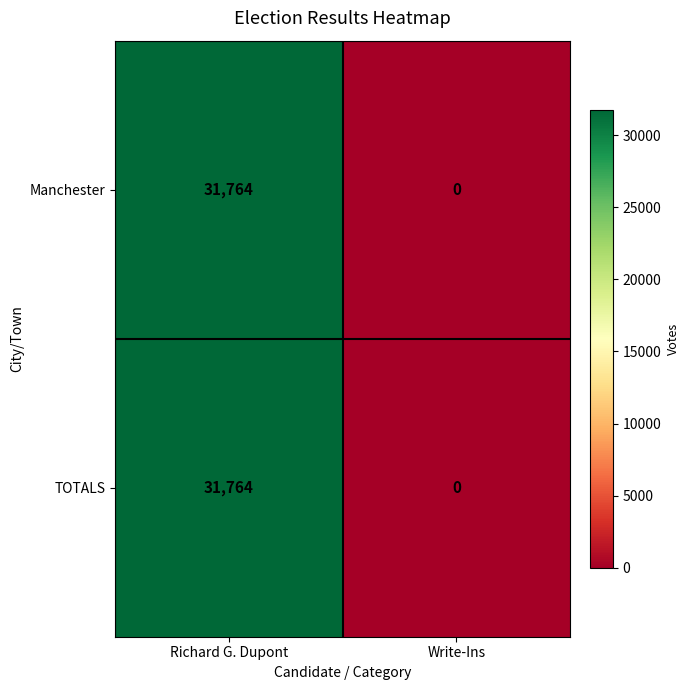

What is the difference between the Manchester values at Richard G. Dupont and Write-Ins?

31764